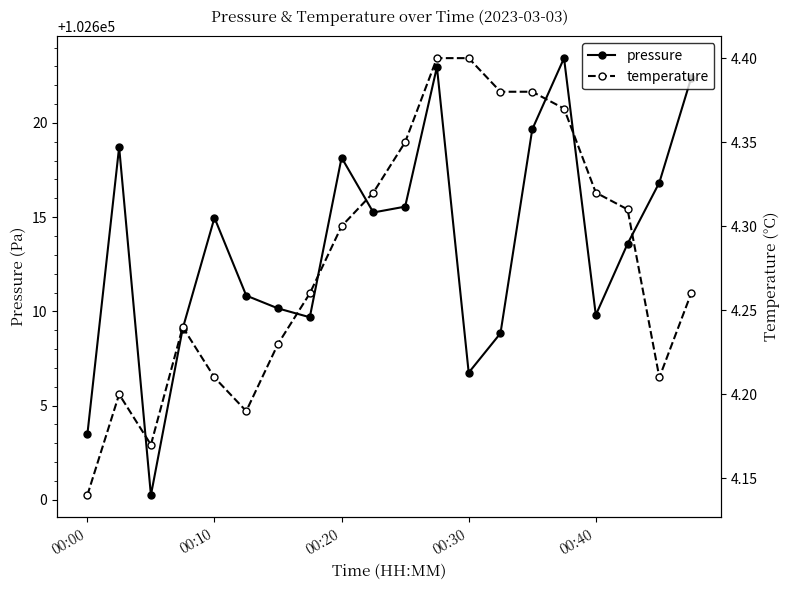

True or false: pressure has more than 1 interior local peaks.

True